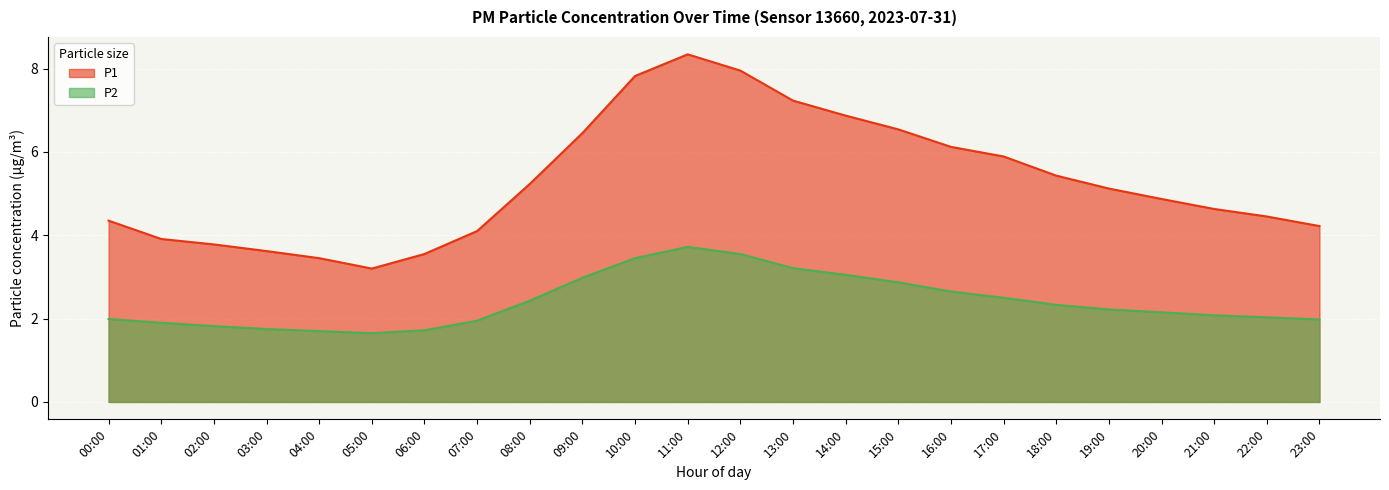

At which label does P2 first exceed 2?

08:00